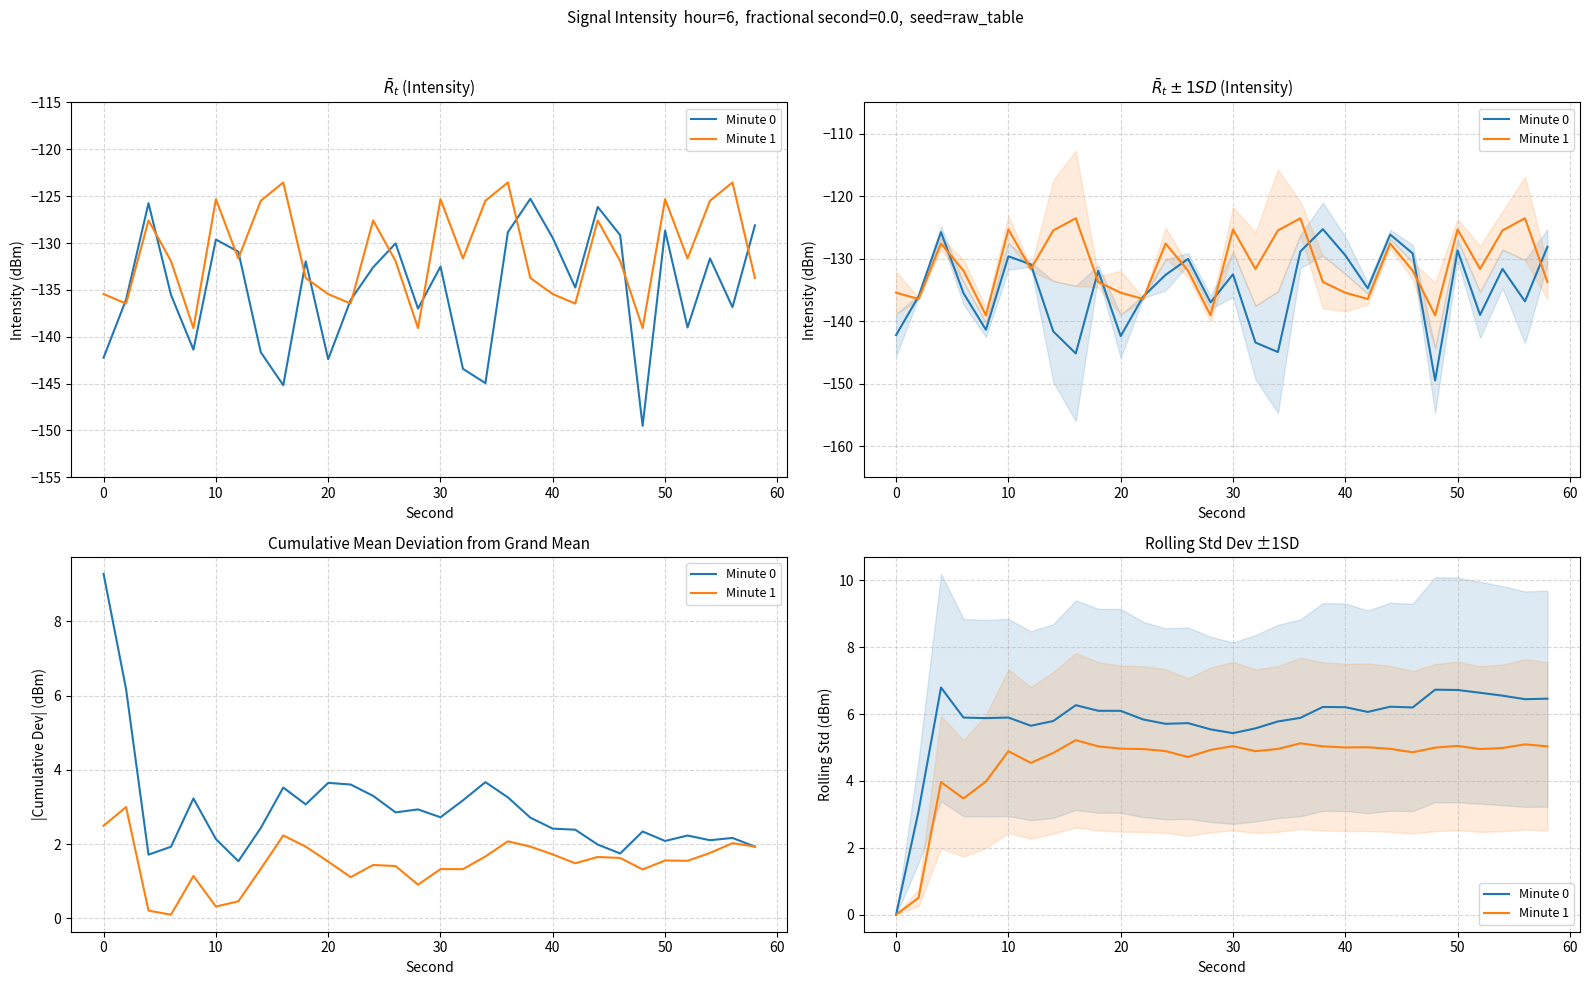

True or false: Minute 1 and Minute 0 cross at least once.

False